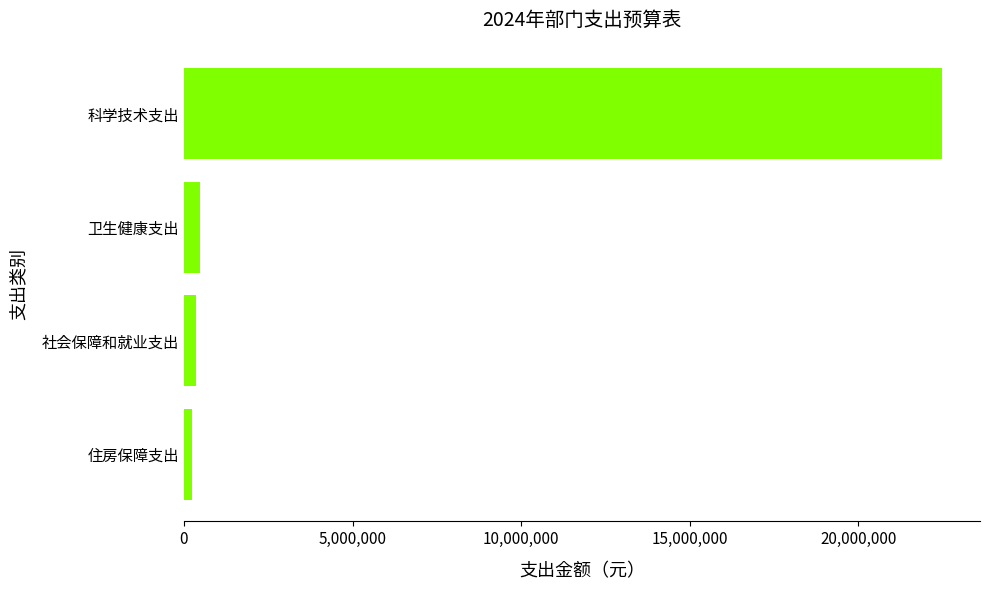

Reading bottom to top, transcribe all the data shown in this chart.

250750.1	352493.2	483503.0	22487698.1